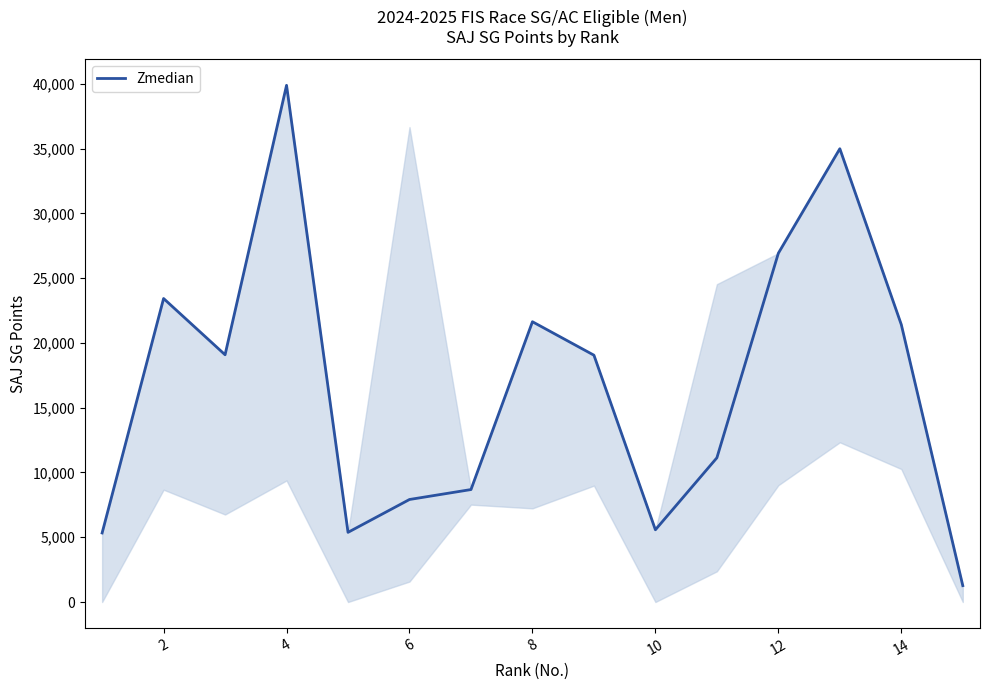

True or false: there are more than 0 points higher than both neighbors.

True